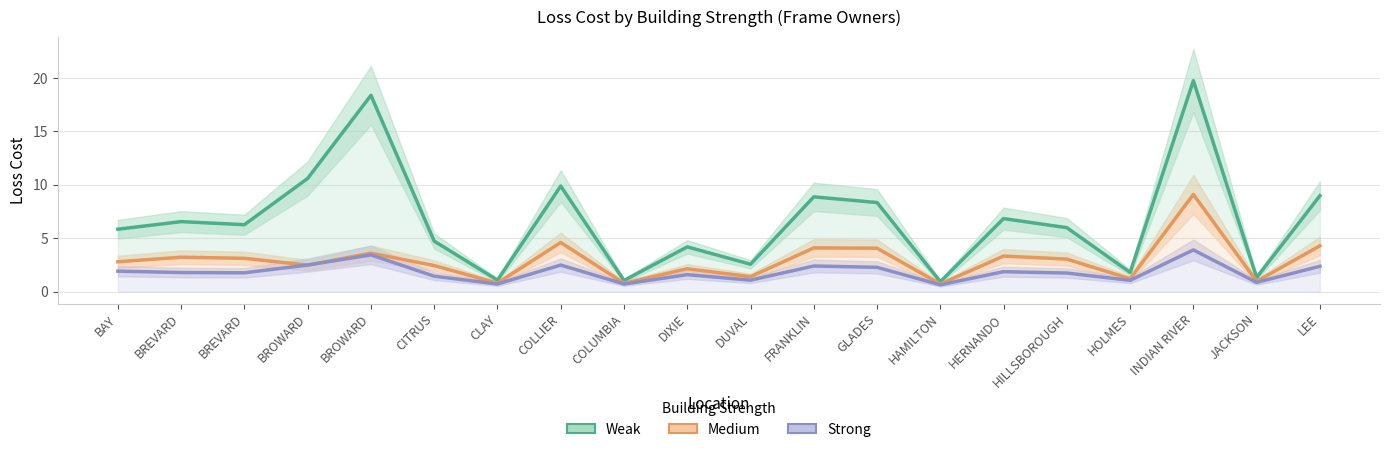

Reading left to right, what are all the values shown in this chart?

Weak (Loss Cost): BAY=5.8	BREVARD=6.6	BREVARD=6.3	BROWARD=10.6	BROWARD=18.4	CITRUS=4.7	CLAY=1.1	COLLIER=9.9	COLUMBIA=1.0	DIXIE=4.2	DUVAL=2.6	FRANKLIN=8.9	GLADES=8.3	HAMILTON=0.9	HERNANDO=6.8	HILLSBOROUGH=6.0	HOLMES=1.8	INDIAN RIVER=19.8	JACKSON=1.3	LEE=9.0
Medium (Loss Cost): BAY=2.8	BREVARD=3.2	BREVARD=3.1	BROWARD=2.5	BROWARD=3.6	CITRUS=2.4	CLAY=0.8	COLLIER=4.6	COLUMBIA=0.8	DIXIE=2.1	DUVAL=1.4	FRANKLIN=4.1	GLADES=4.1	HAMILTON=0.7	HERNANDO=3.3	HILLSBOROUGH=3.0	HOLMES=1.2	INDIAN RIVER=9.1	JACKSON=1.0	LEE=4.3
Strong (Loss Cost): BAY=1.9	BREVARD=1.8	BREVARD=1.8	BROWARD=2.5	BROWARD=3.4	CITRUS=1.4	CLAY=0.7	COLLIER=2.5	COLUMBIA=0.7	DIXIE=1.6	DUVAL=1.1	FRANKLIN=2.4	GLADES=2.3	HAMILTON=0.6	HERNANDO=1.9	HILLSBOROUGH=1.7	HOLMES=1.0	INDIAN RIVER=3.9	JACKSON=0.9	LEE=2.4